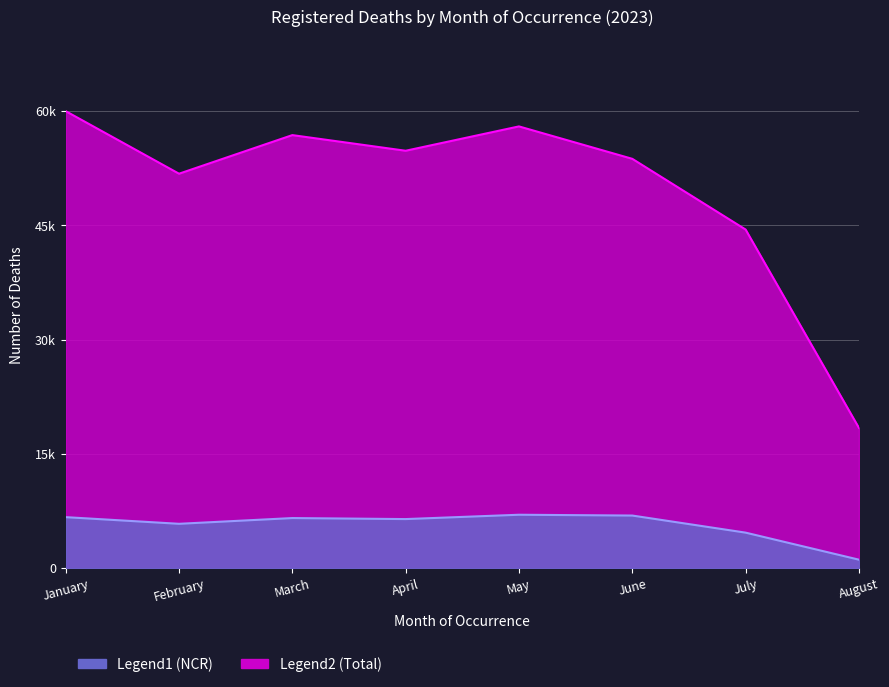

What are all the series names shown in the legend?

Legend1, Legend2